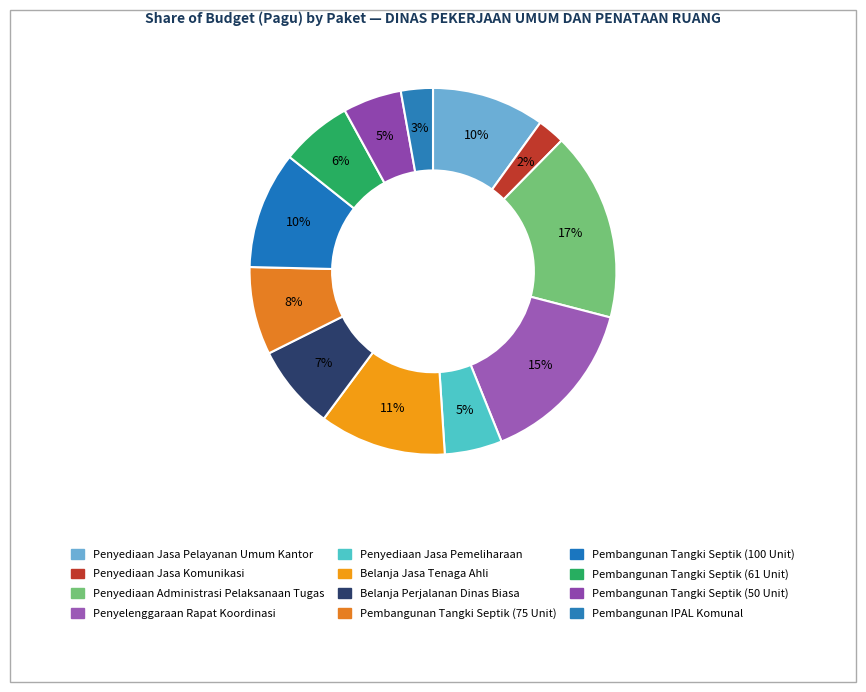

Count the number of slices in the pie.

12